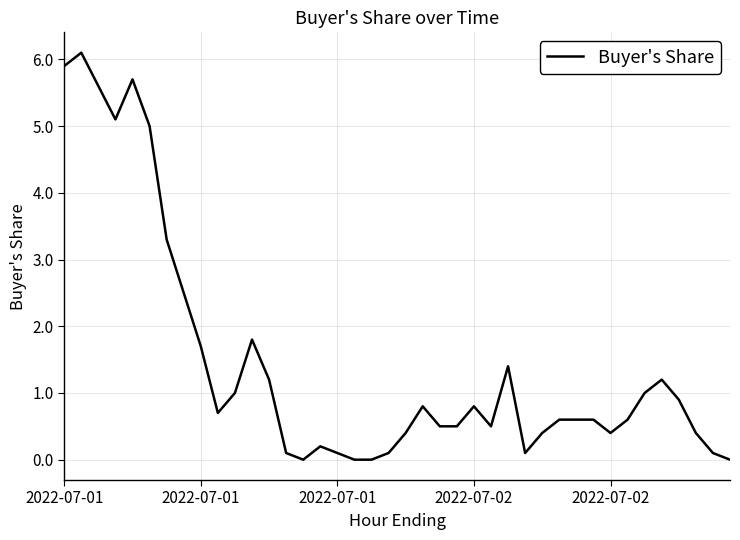

What is the difference between the maximum and minimum values?

6.1